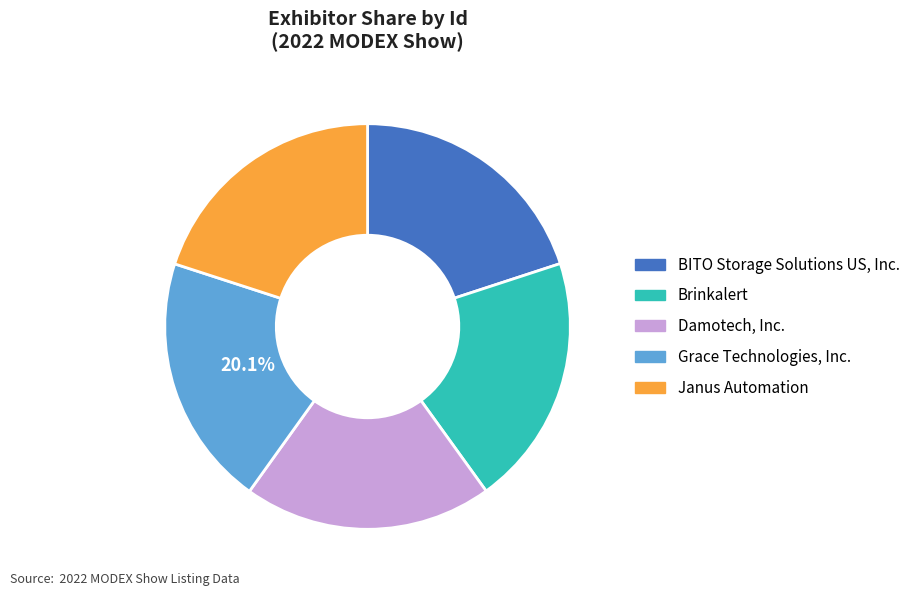

To the nearest percent, what percentage of the pie is Damotech, Inc.?

20%